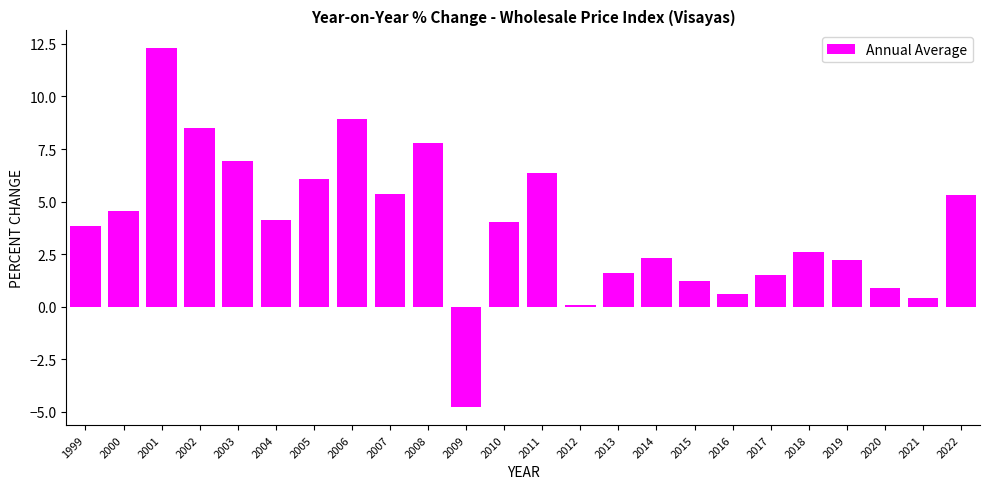

At which label does the data first exceed 4?

2000